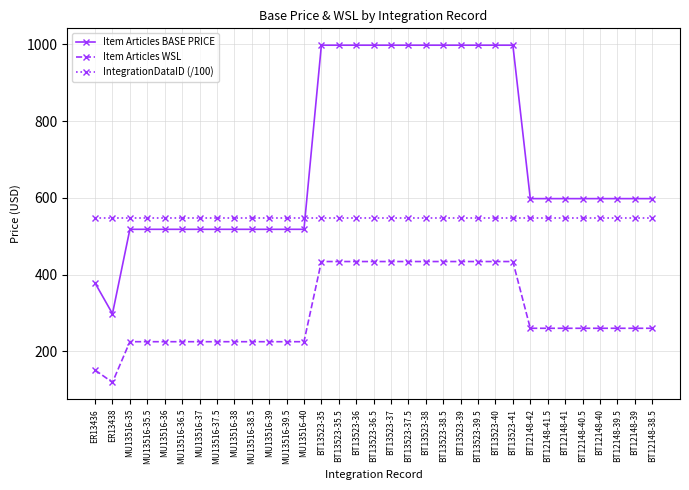

Which category has the lowest value in the Item Articles WSL series?

ER13438